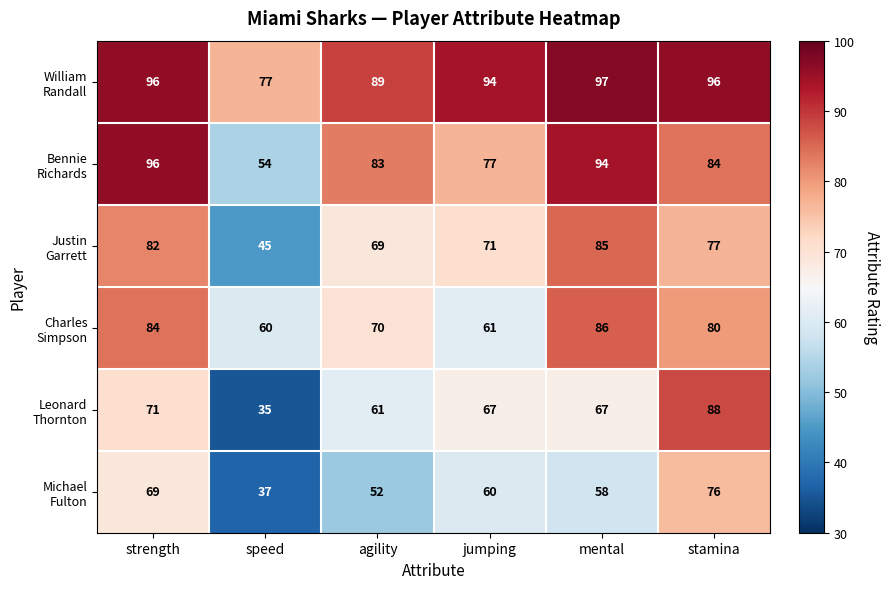

At how many categories does at least one series exceed 56?

6